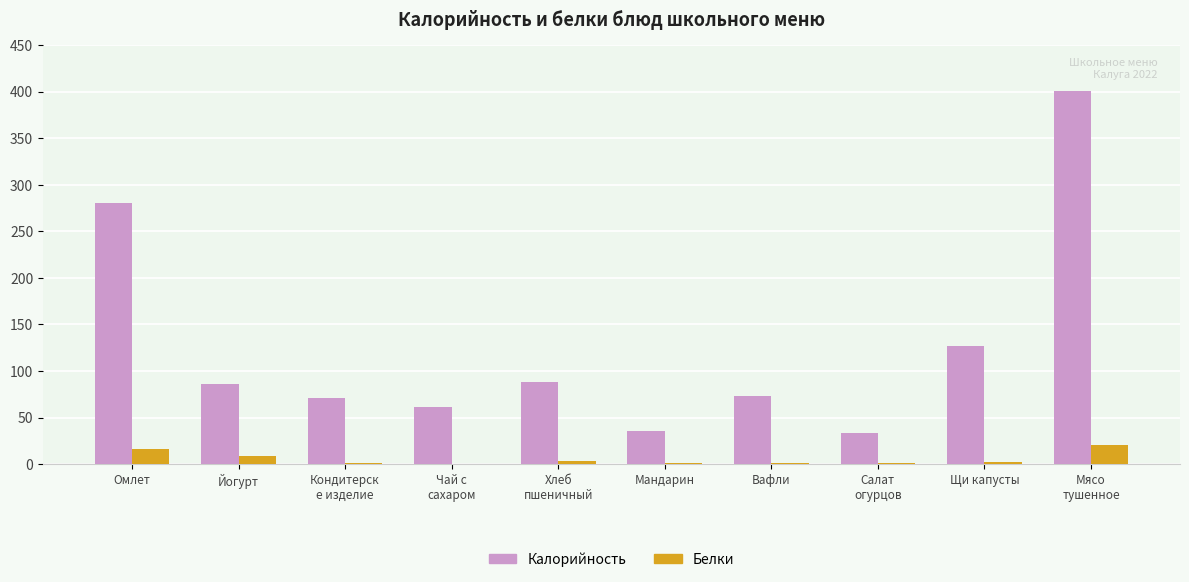

Which category has the highest value in the Белки series?

Мясо
тушенное